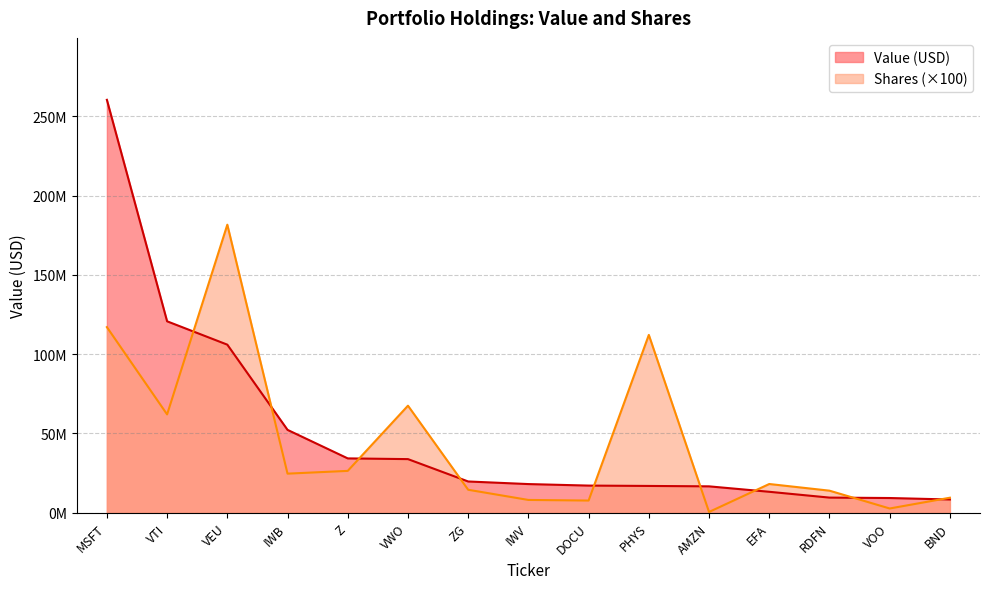

Reading left to right, transcribe all the data shown in this chart.

Value (USD): 260310000	120701000	105980000	52260000	34283000	33829000	19726000	18096000	17142000	16919000	16665000	13235000	9568000	9305000	8372000
Shares: 117035200	62012600	181597900	24669900	26412800	67510600	14511500	8095300	7711200	112126500	511700	18140500	13941000	2707400	9493500